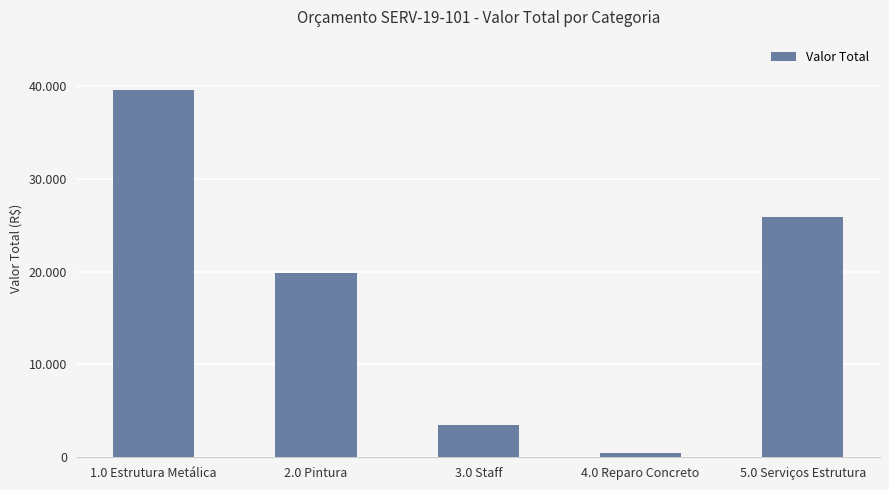

Which label corresponds to the largest value in the chart?

1.0 Estrutura Metálica